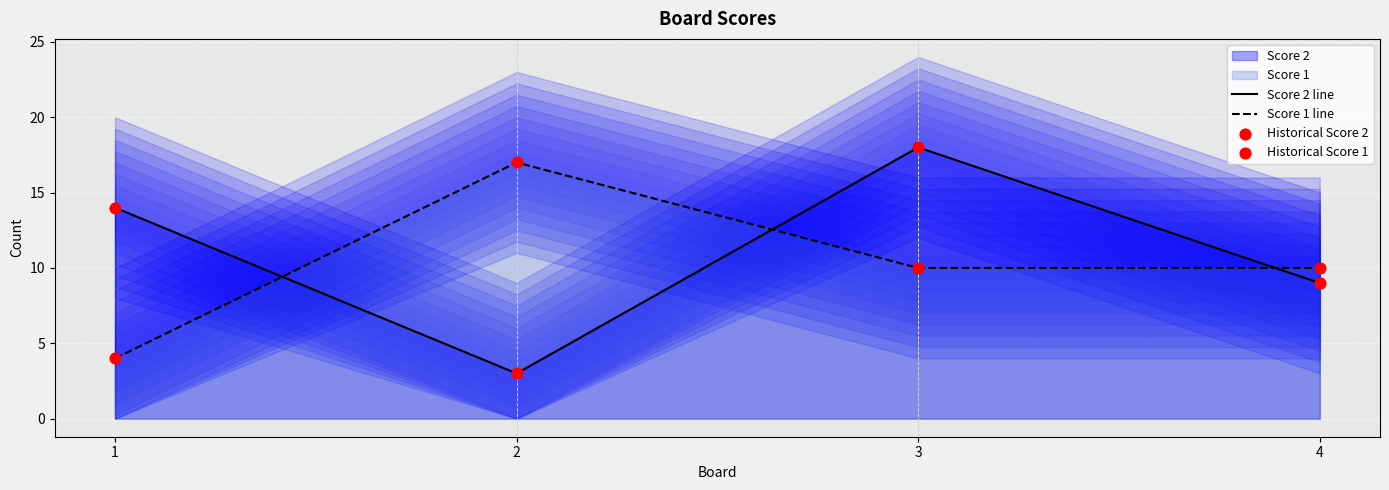

What is the total value across all series at 3?

56